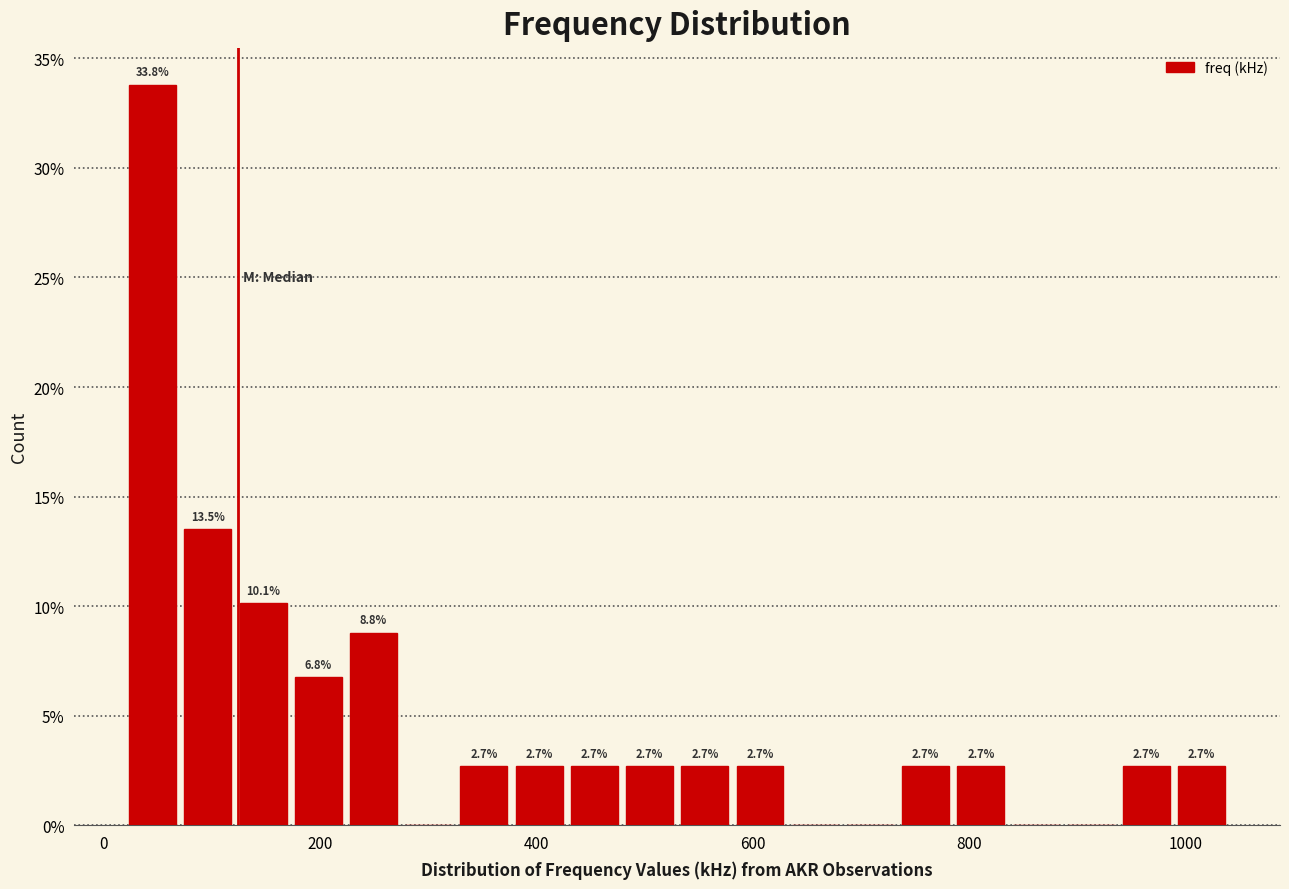

Around what value on the x-axis is the tallest bar? Give the approximate position of its centre, as read against the axis.

40